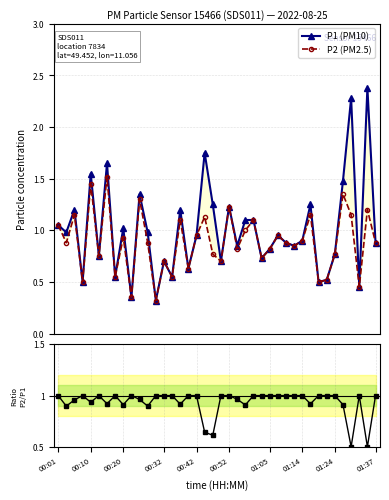

Is it true that P2/P1 ratio equals 0.5 at 36?

True